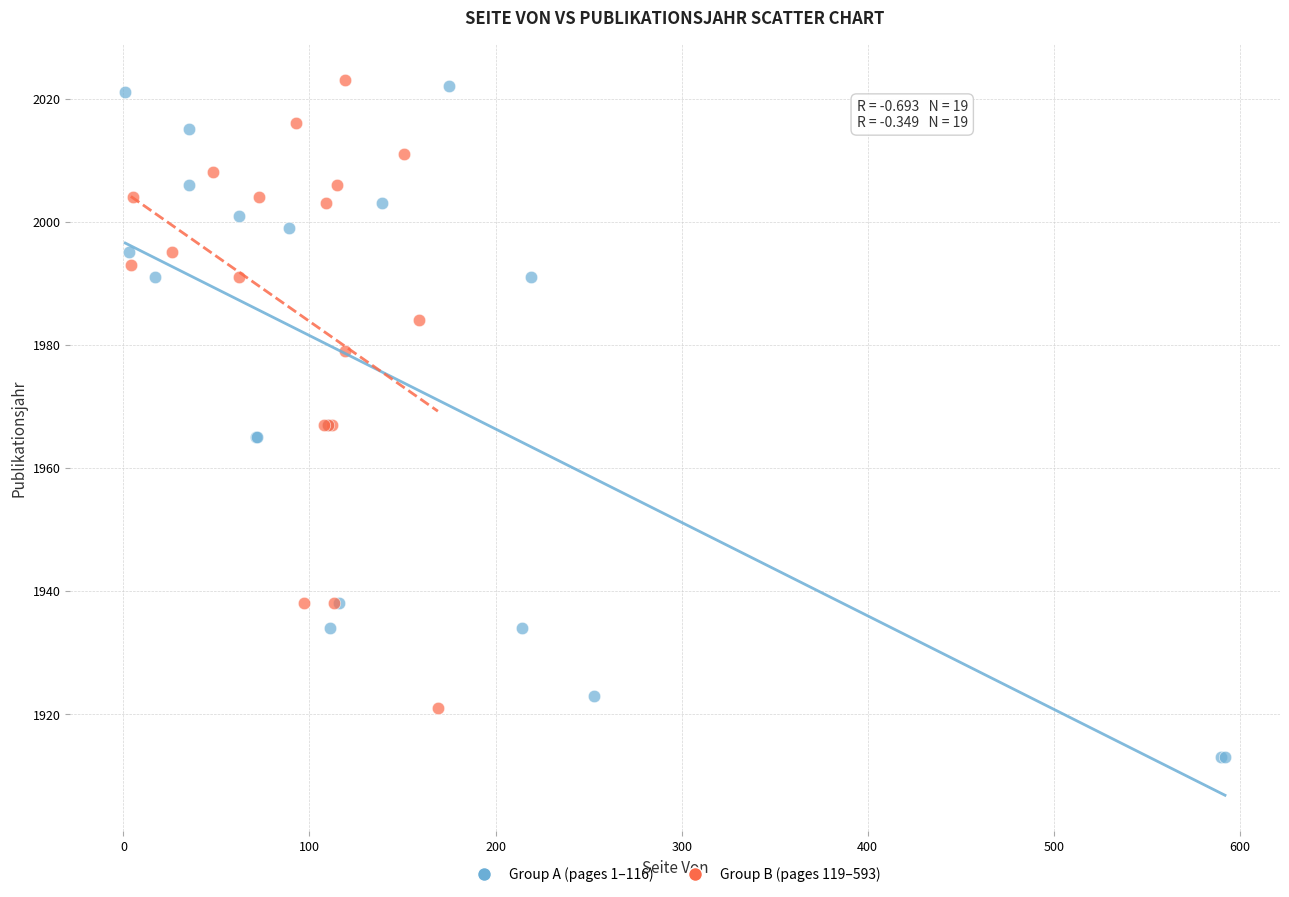

What are all the series names shown in the legend?

Group A (pages 1–116), Group B (pages 119–593)